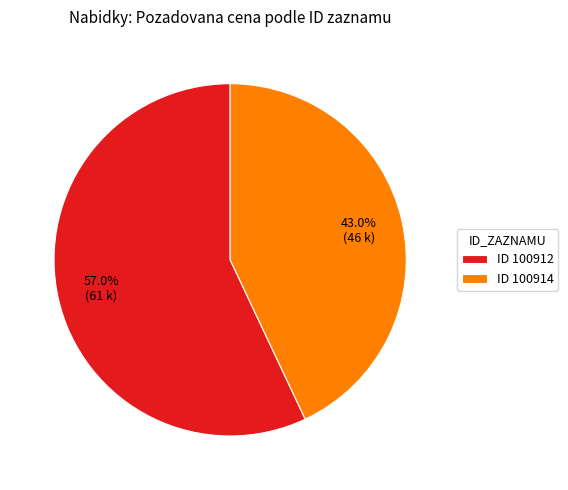

Which has a higher value, ID 100912 or ID 100914?

ID 100912